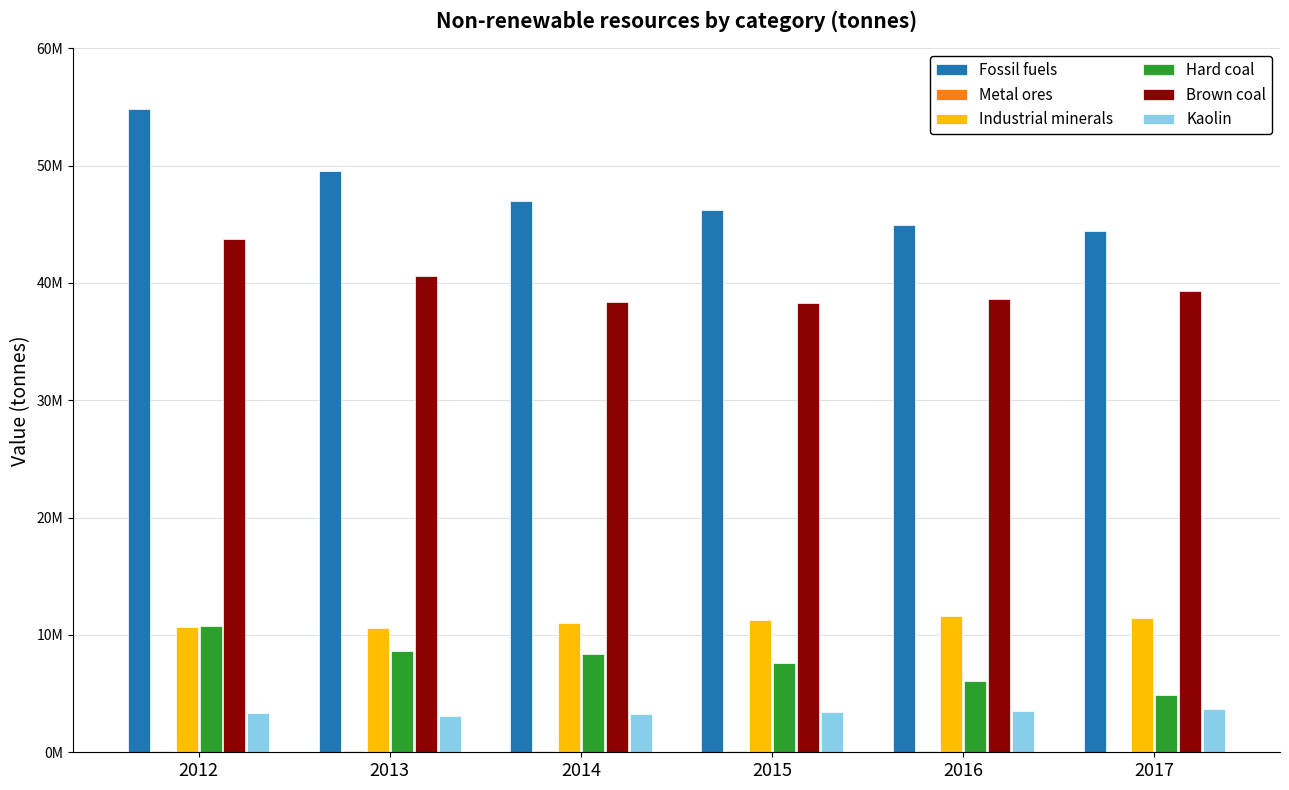

At which label does Metal ores first exceed 130000?

2013